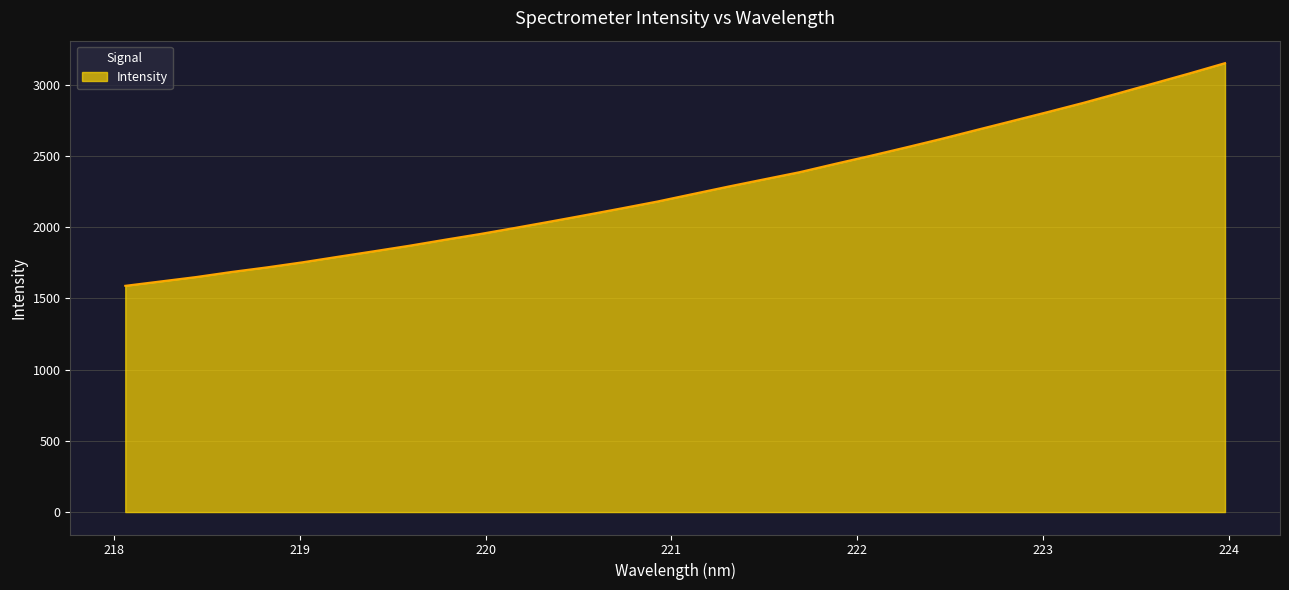

What is the difference between the maximum and minimum values?

1563.8